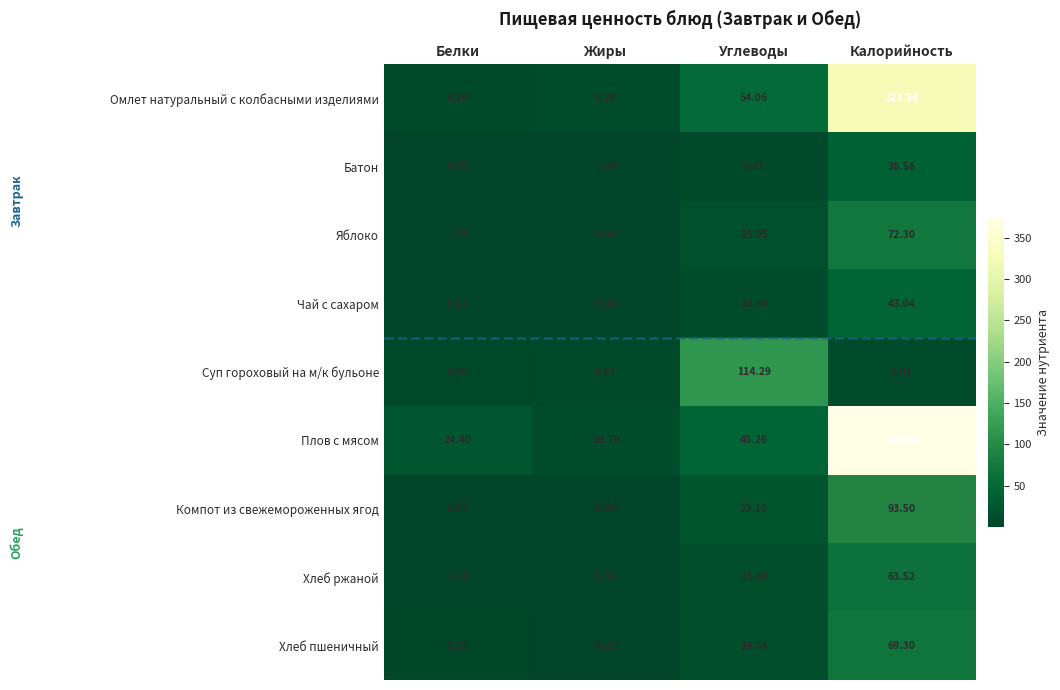

Which series changed the most between Белки and Жиры?

Плов с мясом